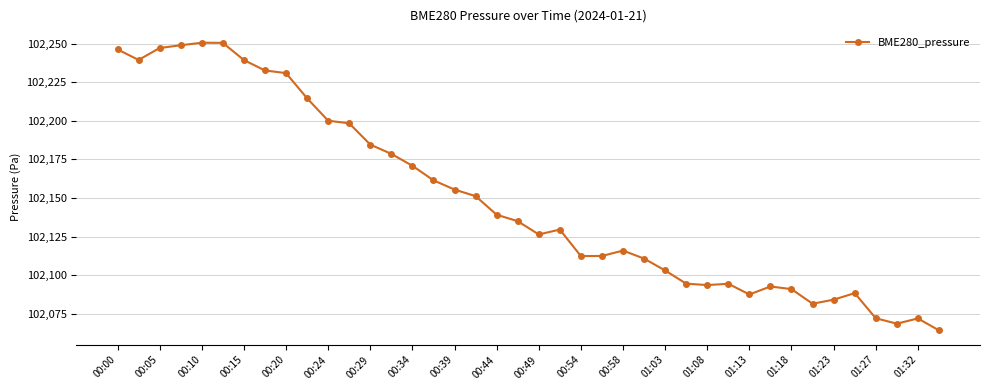

What is the sum of all values?

4085970.8